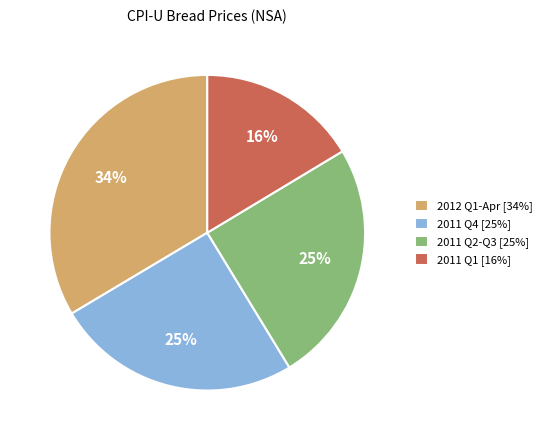

To the nearest percent, what is the average slice percentage?

25%